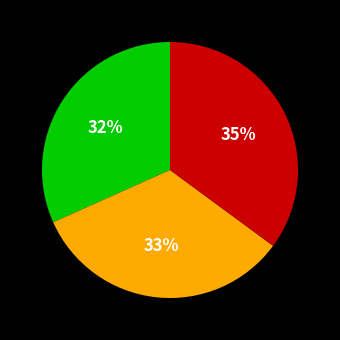

Count the number of slices in the pie.

3